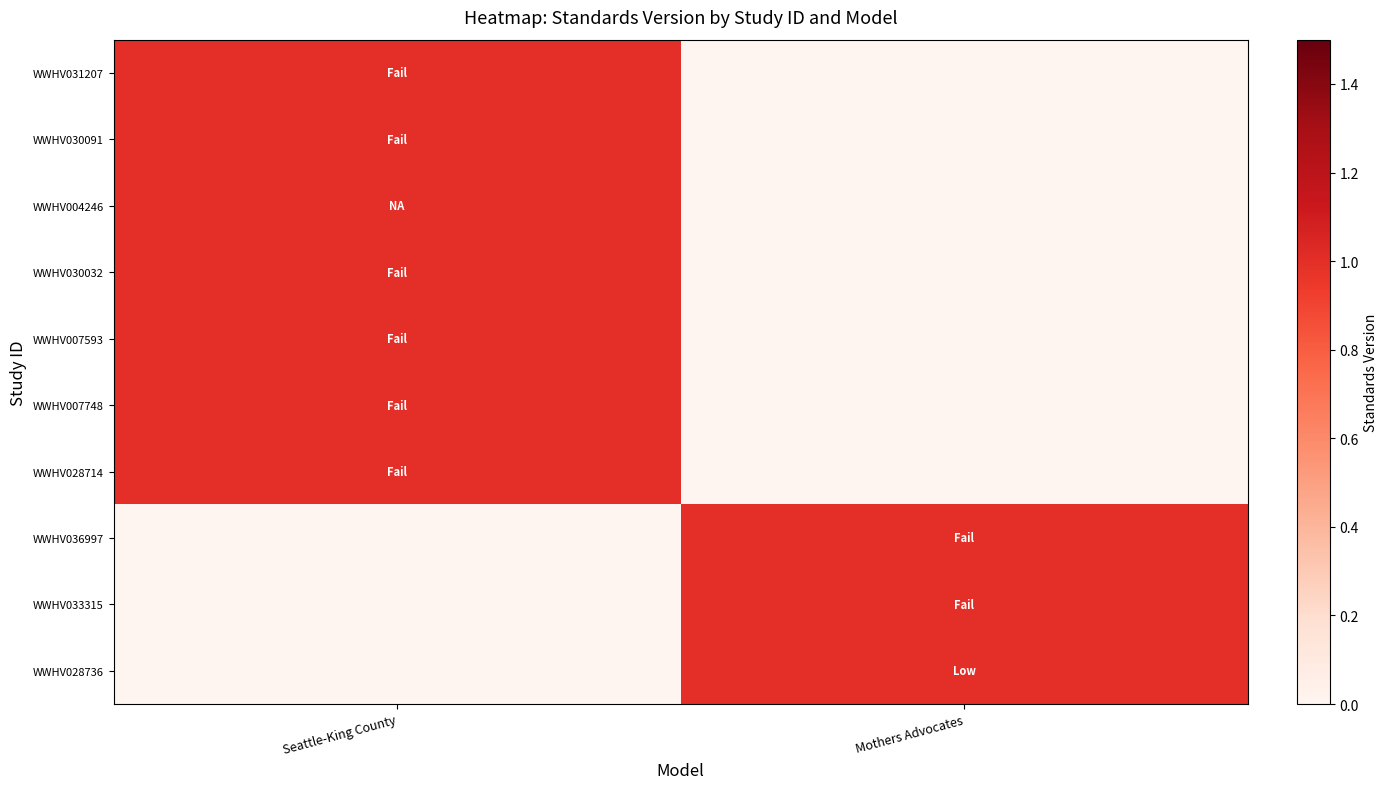

Which has a higher value, Seattle-King County or Mothers Advocates?

Seattle-King County